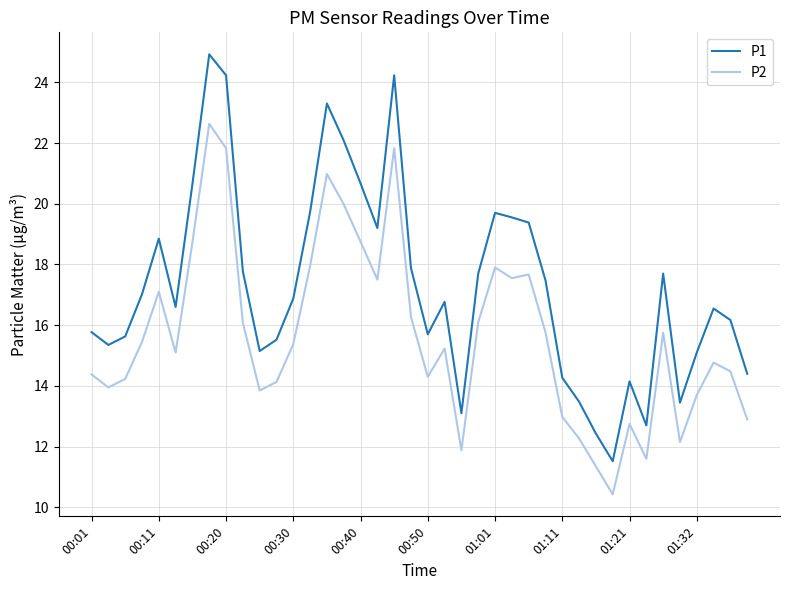

How many lines are shown in the chart?

2